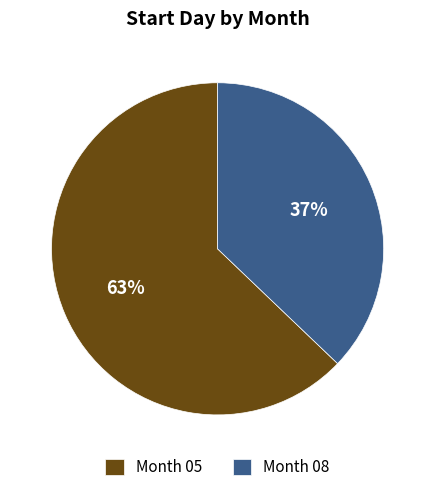

To the nearest percent, what is the difference between the Month 08 and Month 05 slice percentages?

26%